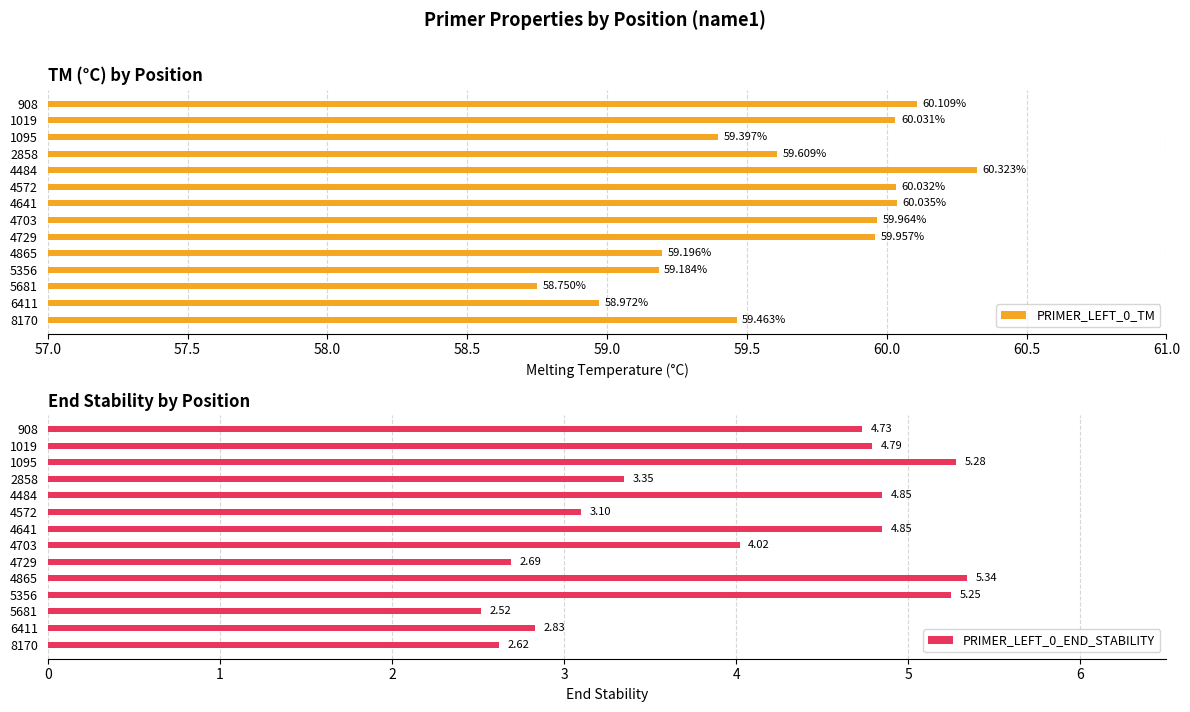

List the series in order of their overall mean, highest first.

PRIMER_LEFT_0_TM, PRIMER_LEFT_0_END_STABILITY